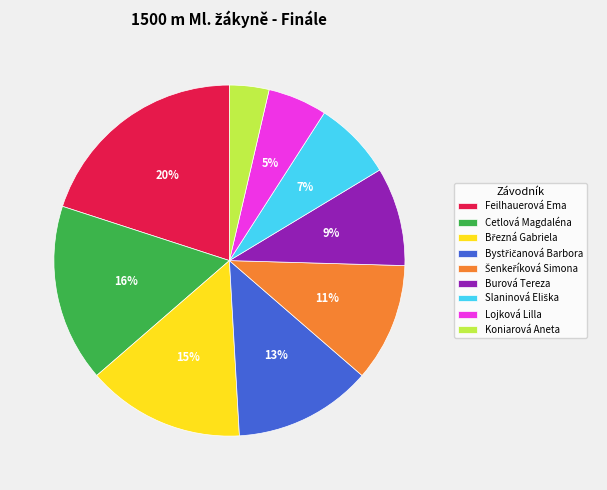

True or false: Lojková Lilla accounts for 5% of the total.

True